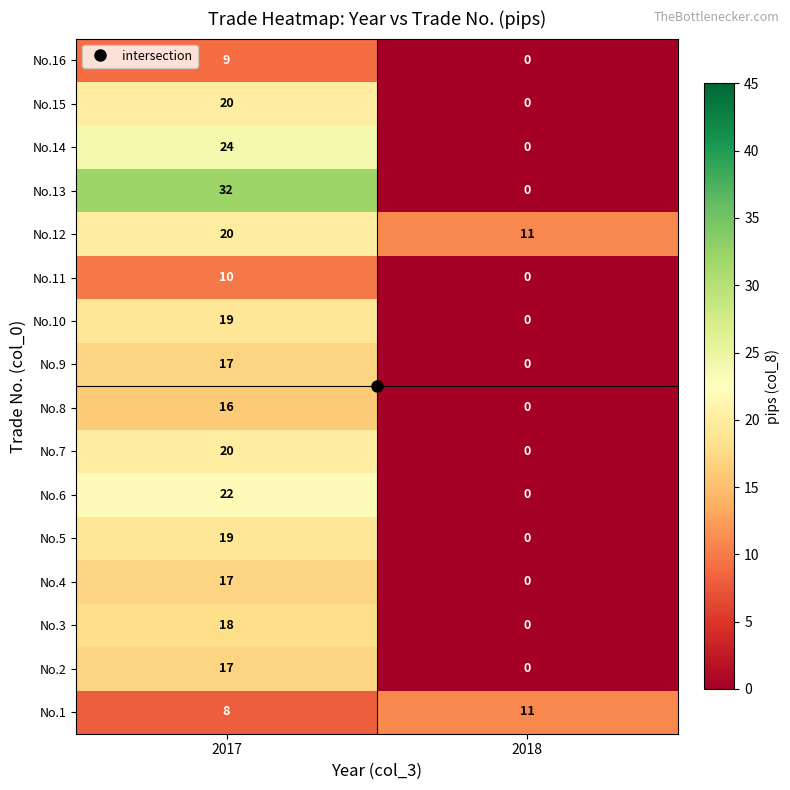

What is the spread (max minus min) of values at 2018?

11